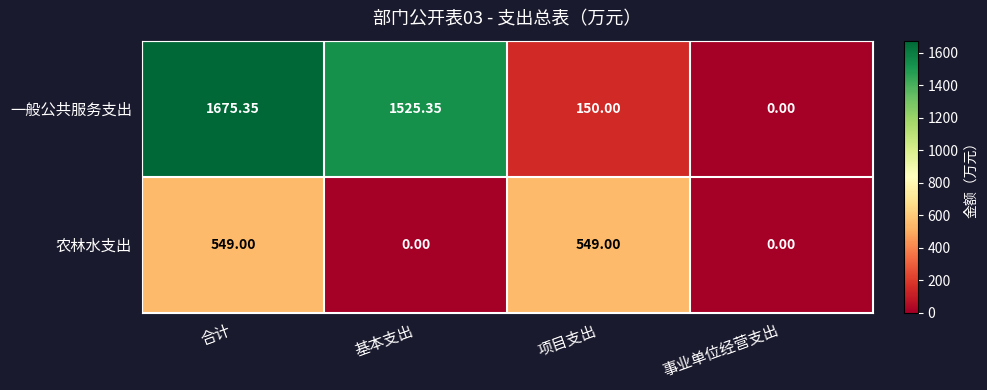

At which label does 一般公共服务支出 reach its minimum?

事业单位经营支出